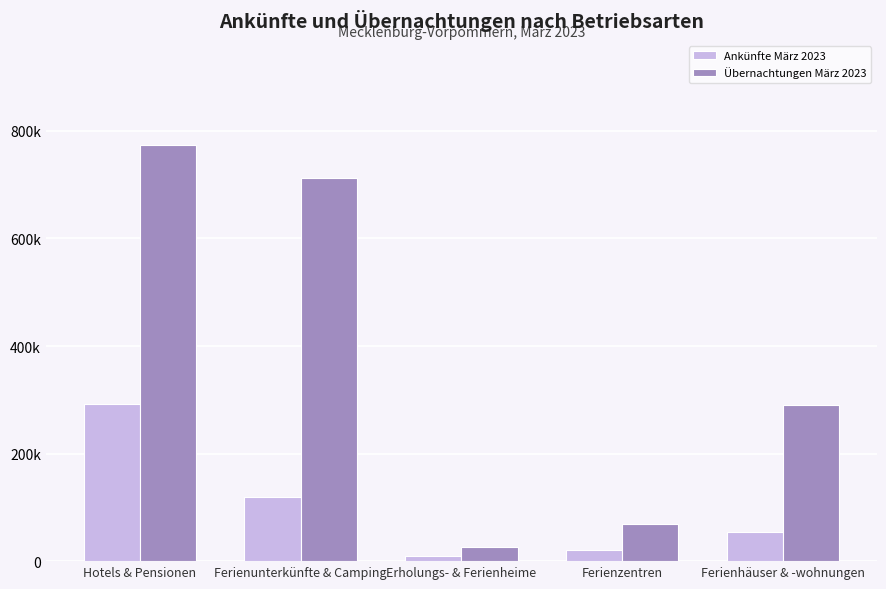

List the labels in order of Ankünfte März 2023 value, largest first.

Hotels & Pensionen, Ferienunterkünfte & Camping, Ferienhäuser & -wohnungen, Ferienzentren, Erholungs- & Ferienheime